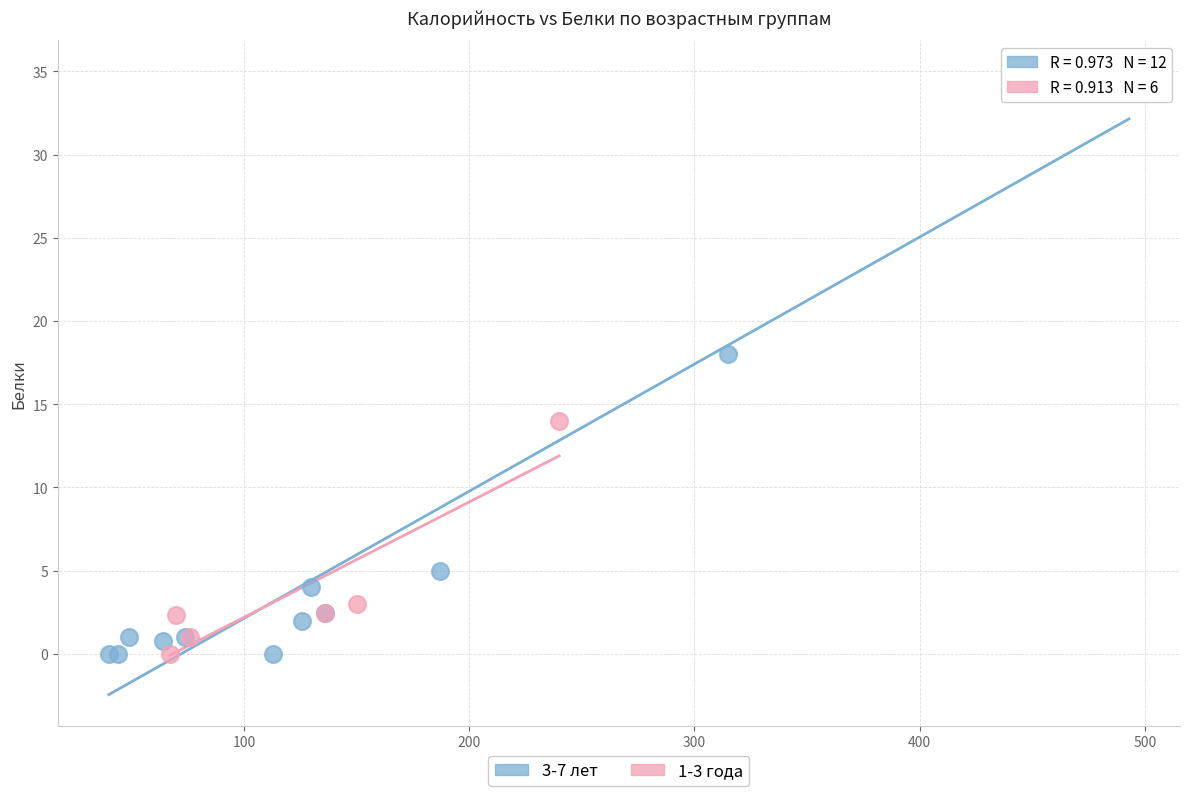

Which series has the widest spread of Y values?

3-7 лет